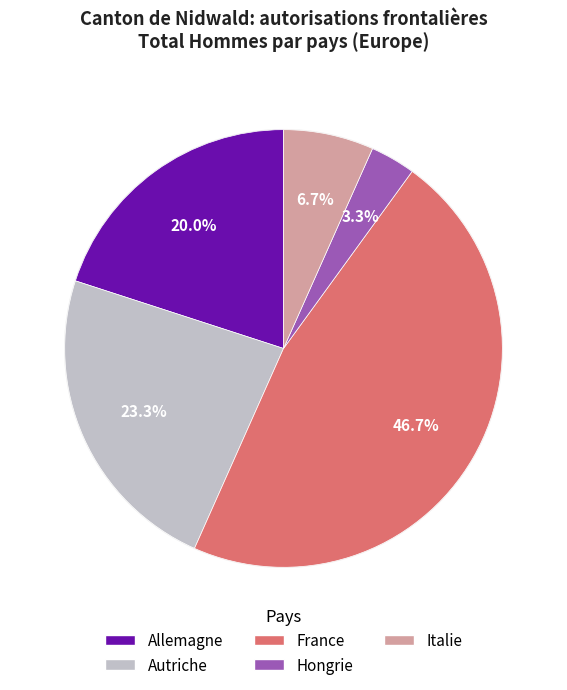

What percentage is the Allemagne slice, to the nearest percent?

20%